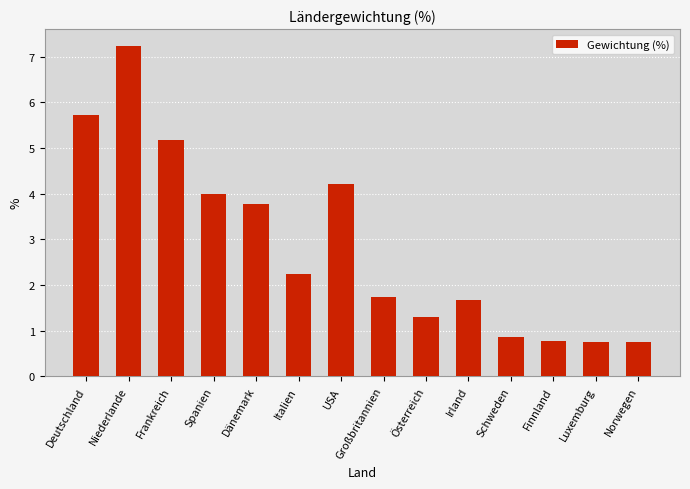

Read the value at Finnland.

0.8